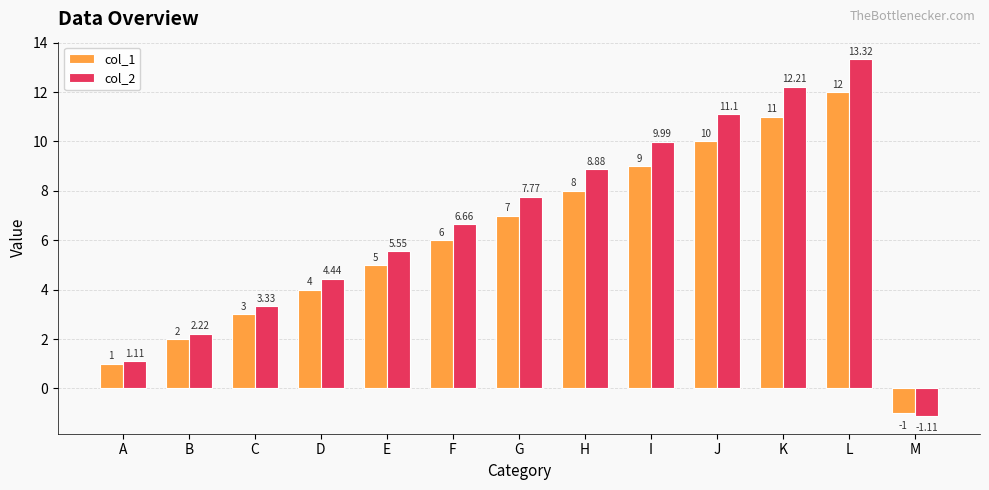

At which category does the chart reach its minimum across all series?

M